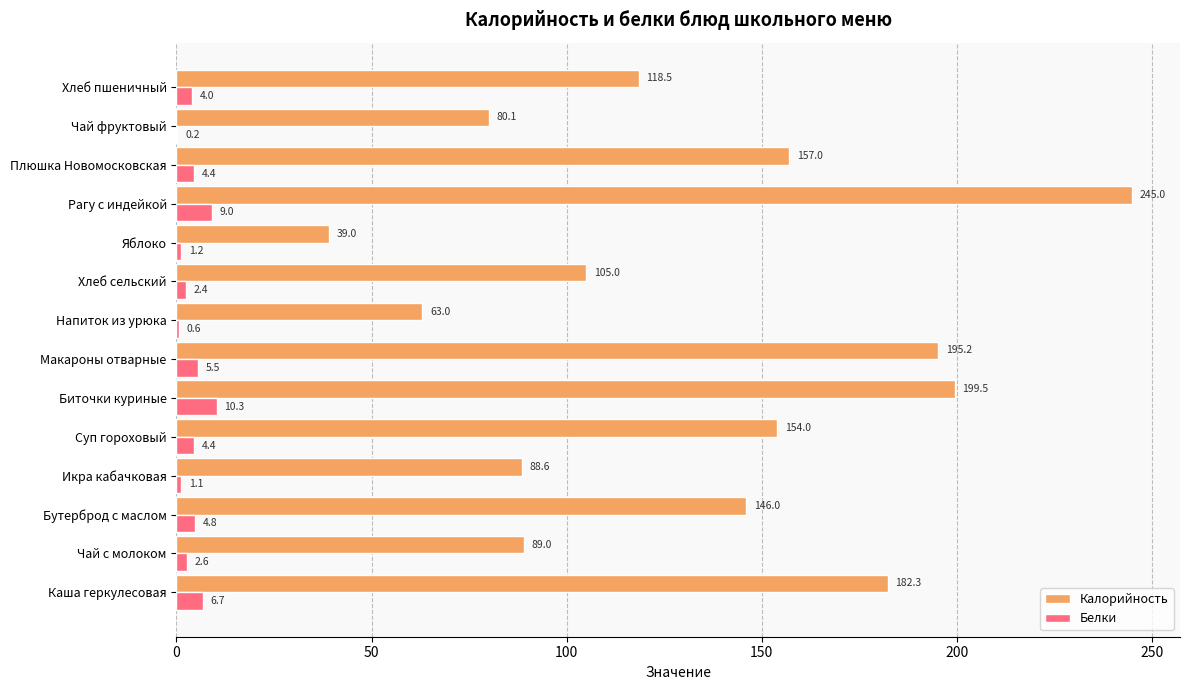

Which series has the largest total across all categories?

Калорийность